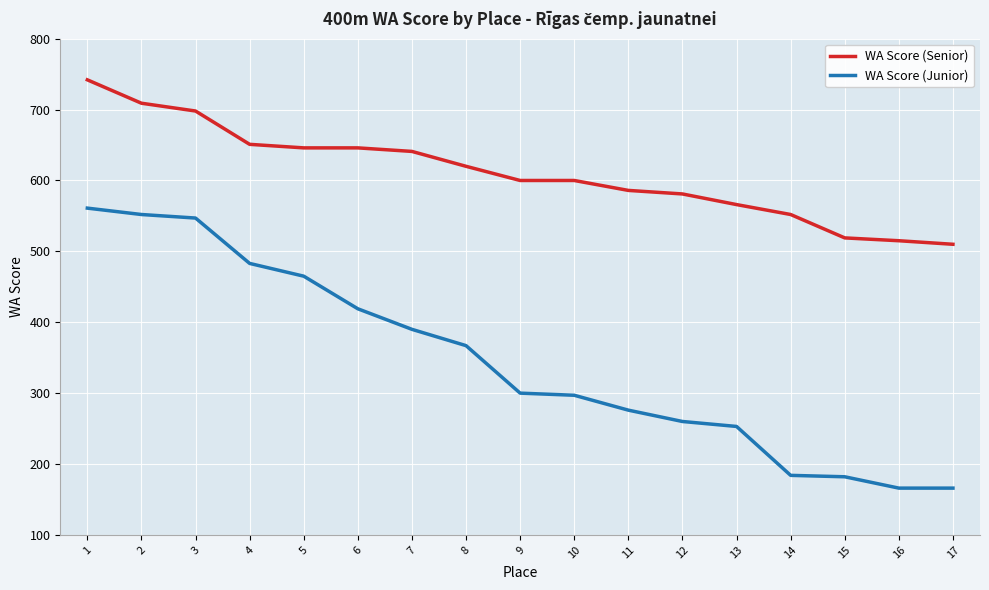

What is the difference between the WA Score (Junior) values at 7 and 6?

29